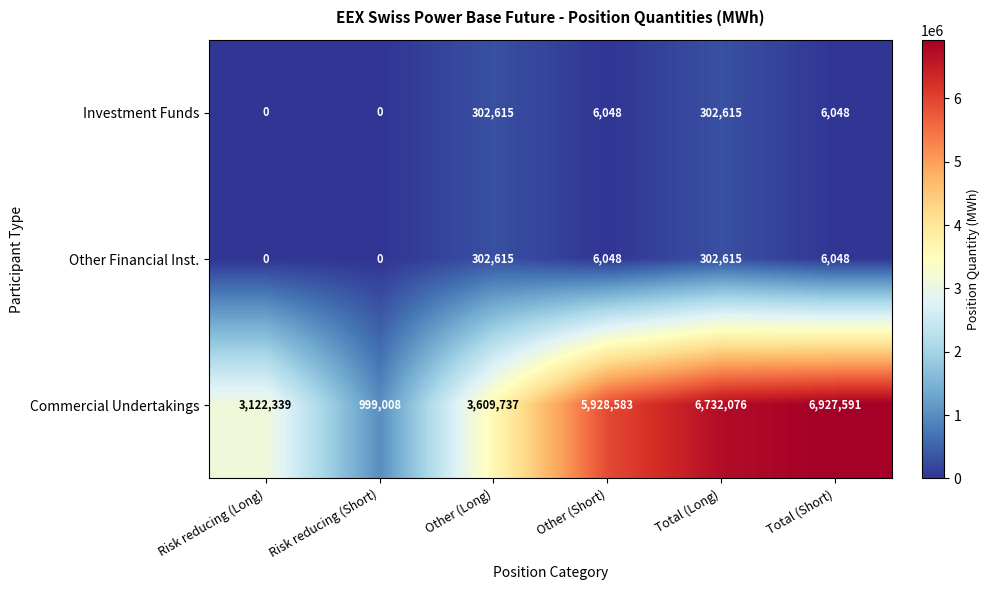

Is it true that Commercial Undertakings equals 6732076 at Total (Long)?

True